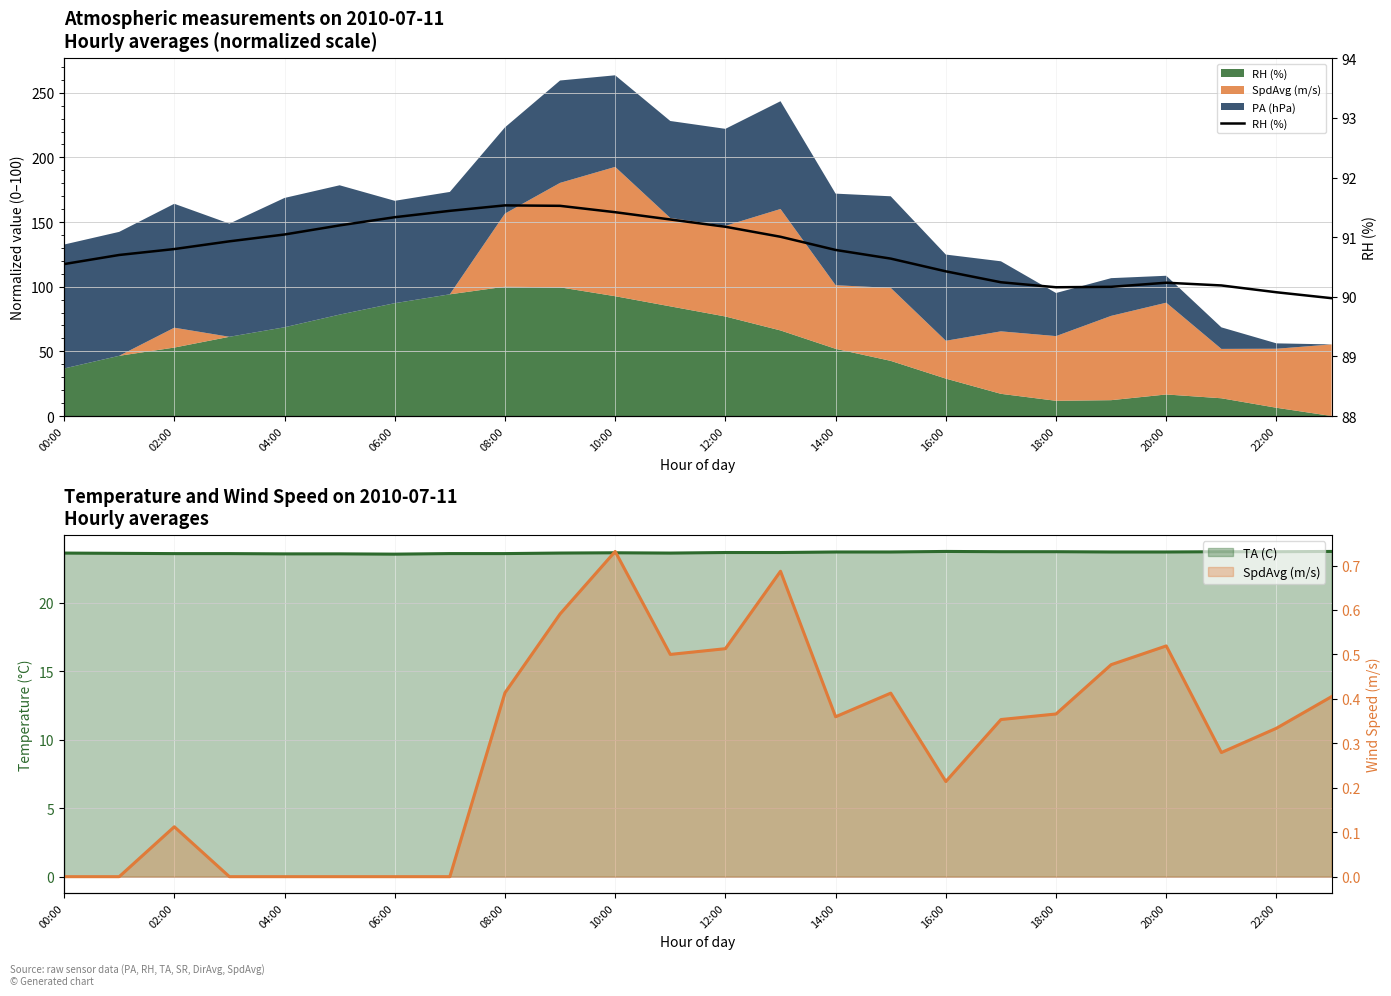

At which label does the data first exceed 90?

00:00